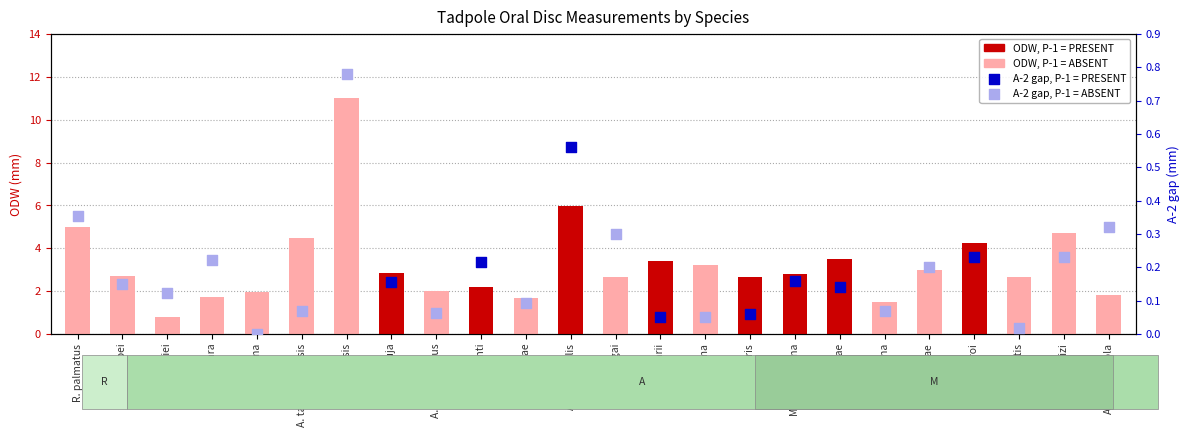

Approximately how many times larger is the value at A. tepuyensis compared to M. herminae?

3.2